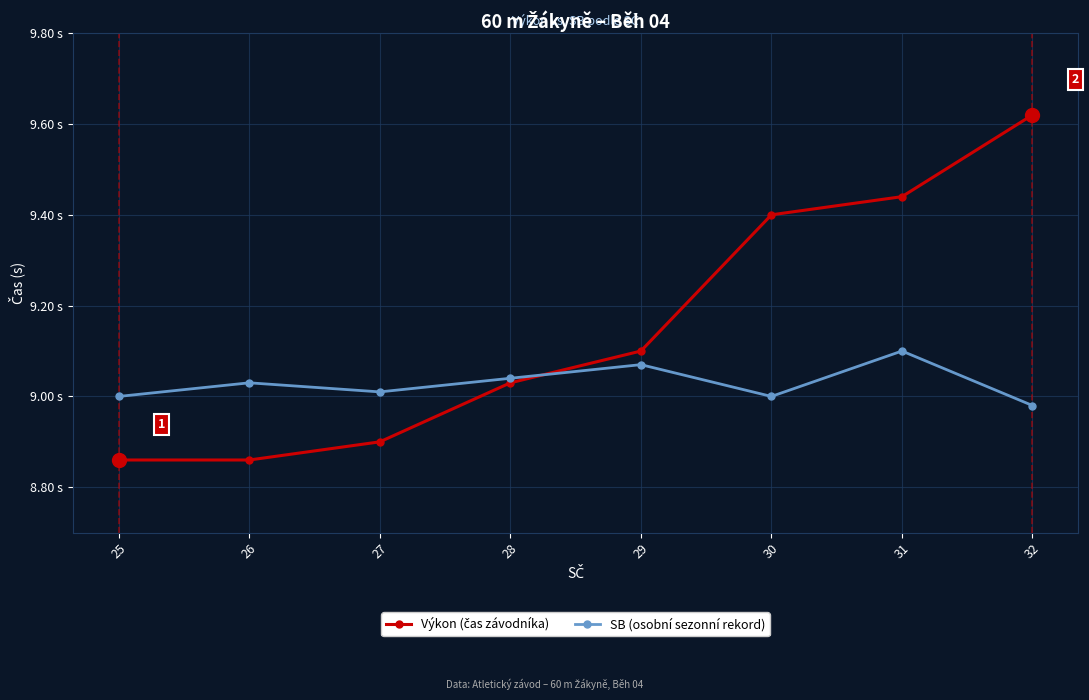

Does the chart have visible grid lines?

Yes